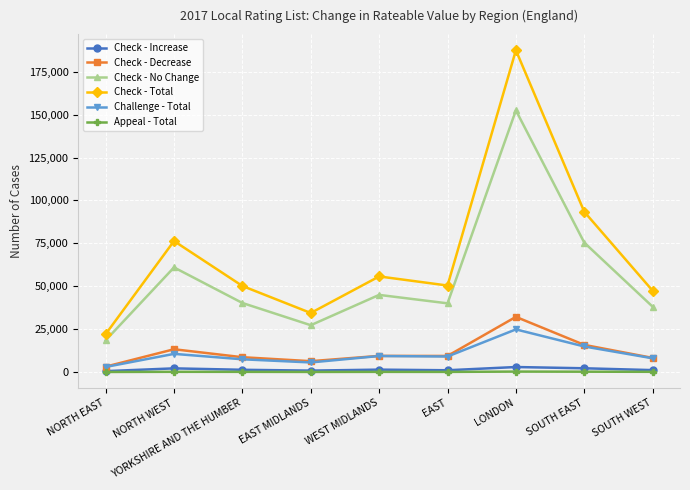

What is the average value of the Check - Increase series?

1477